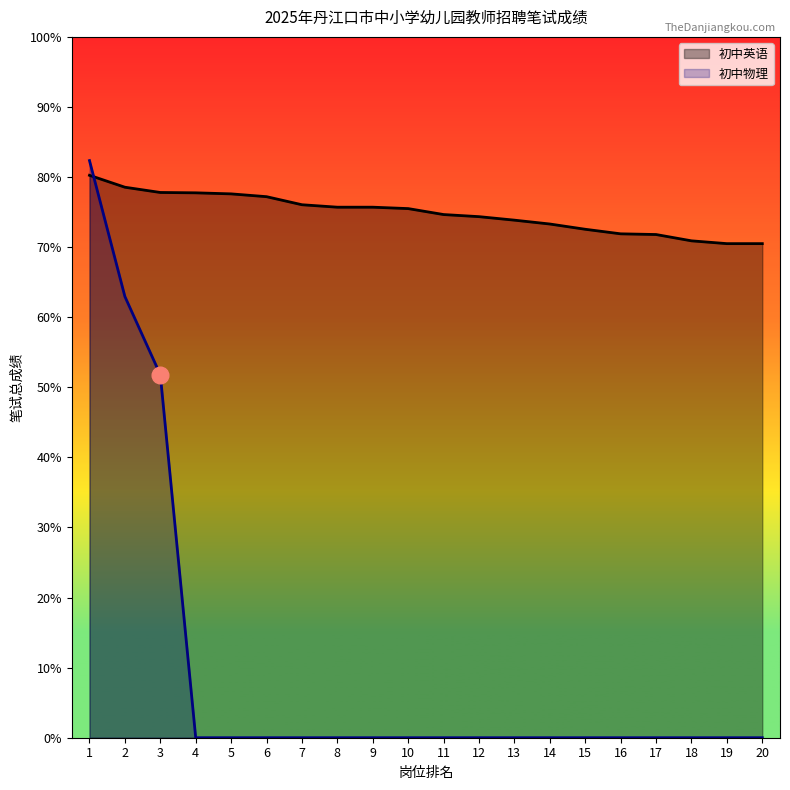

Does the chart display data point markers on the line(s)?

No